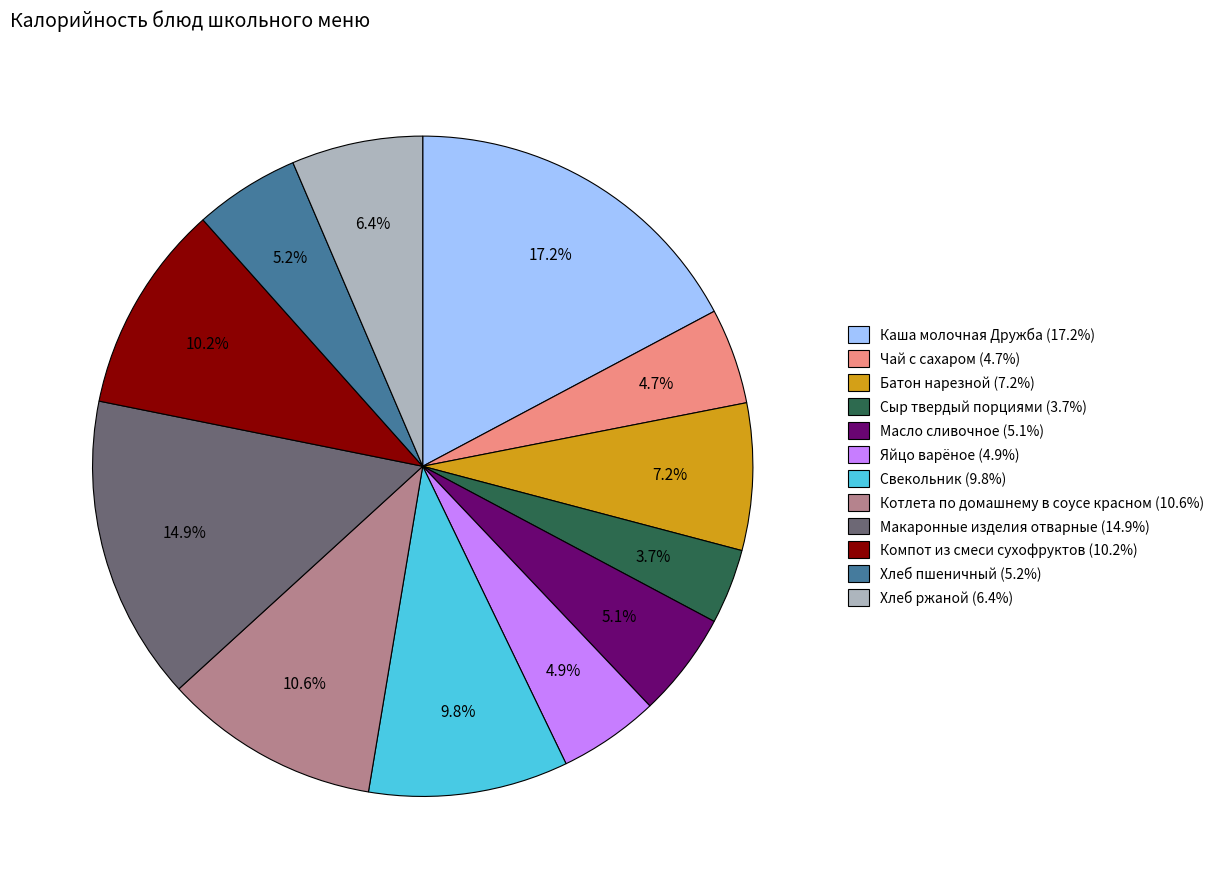

Combined, do Свекольник and Компот из смеси сухофруктов account for over 50%?

No